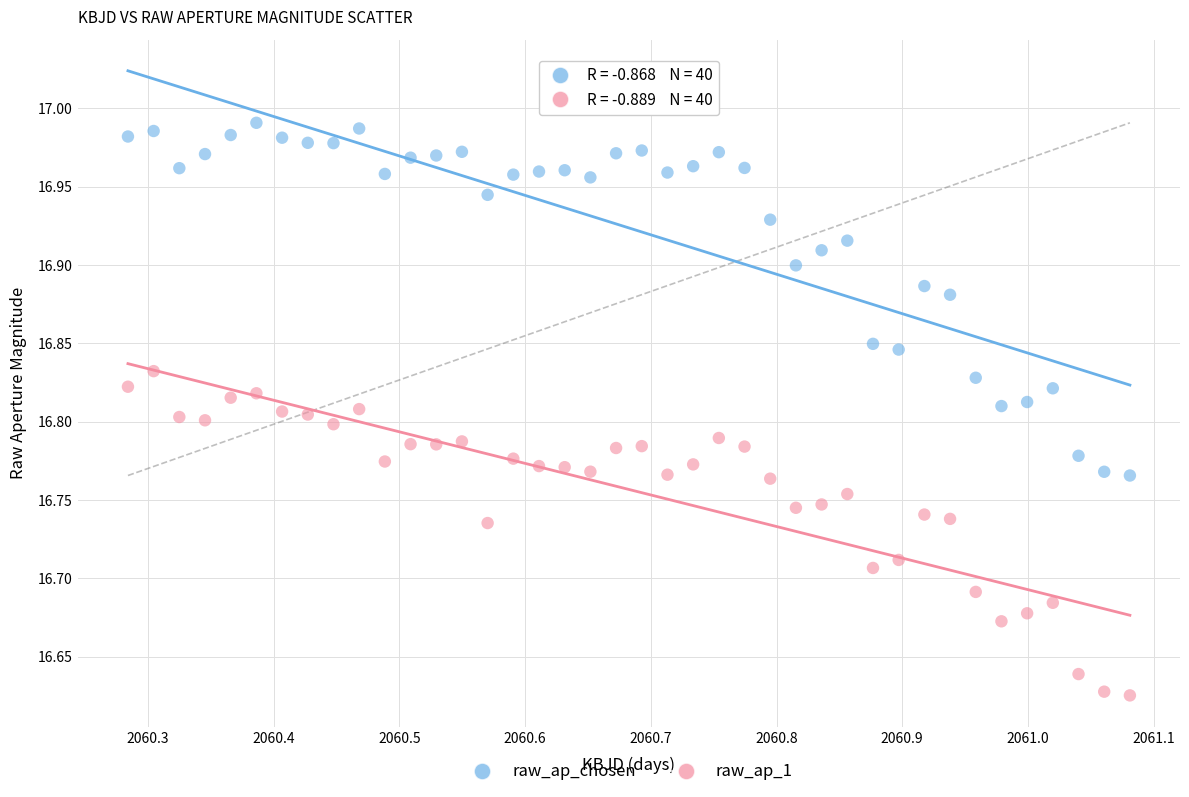

Across all data points, what is the range of Y values (max minus min)?

0.4